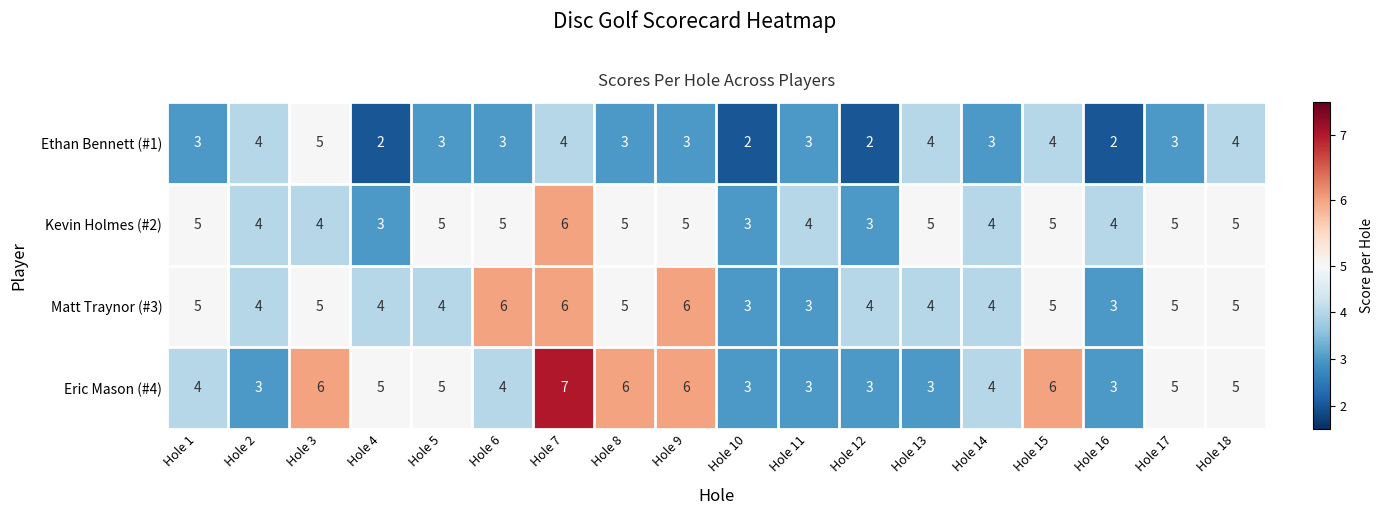

Which series has the largest range (max minus min)?

Eric Mason (#4)